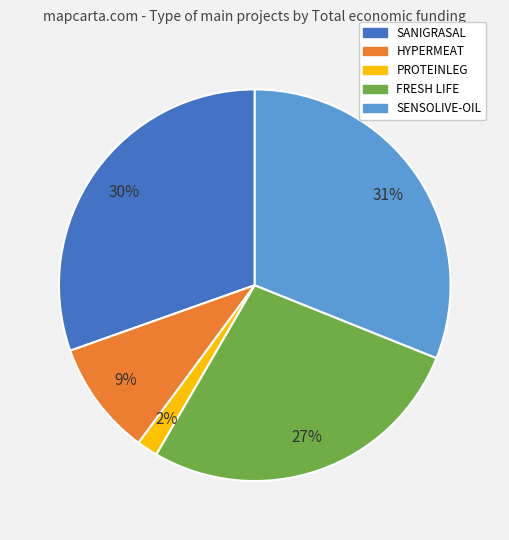

How many segments does this pie chart have?

5